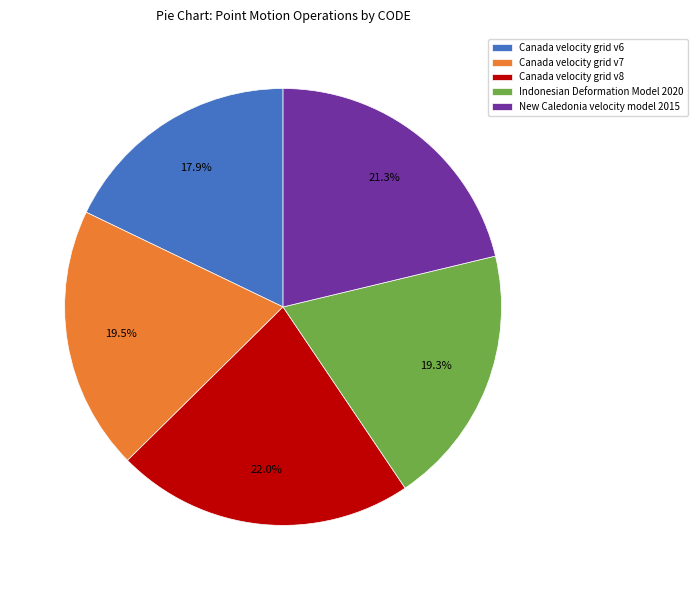

True or false: Canada velocity grid v8 accounts for 22% of the total.

True